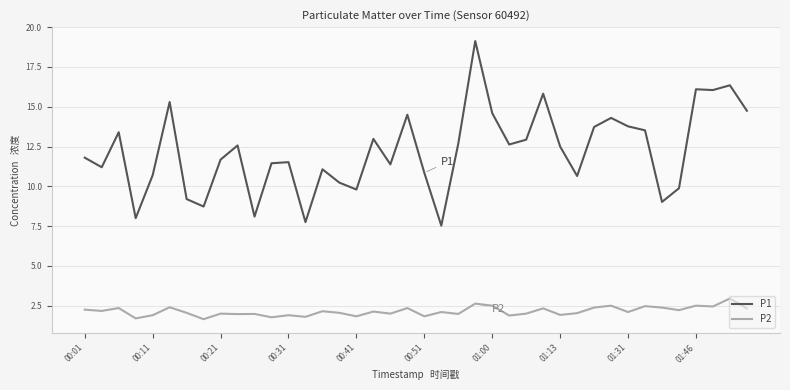

What is the maximum value shown in the chart?

19.1